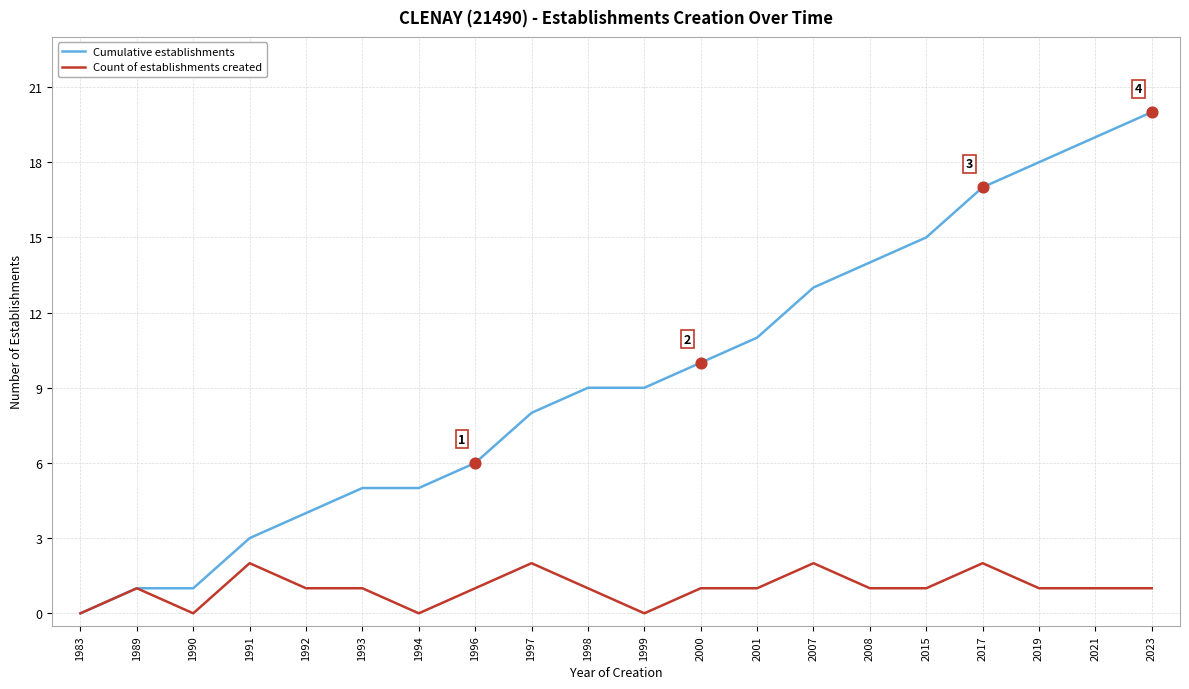

What are all the series names shown in the legend?

Cumulative establishments, Count of establishments created